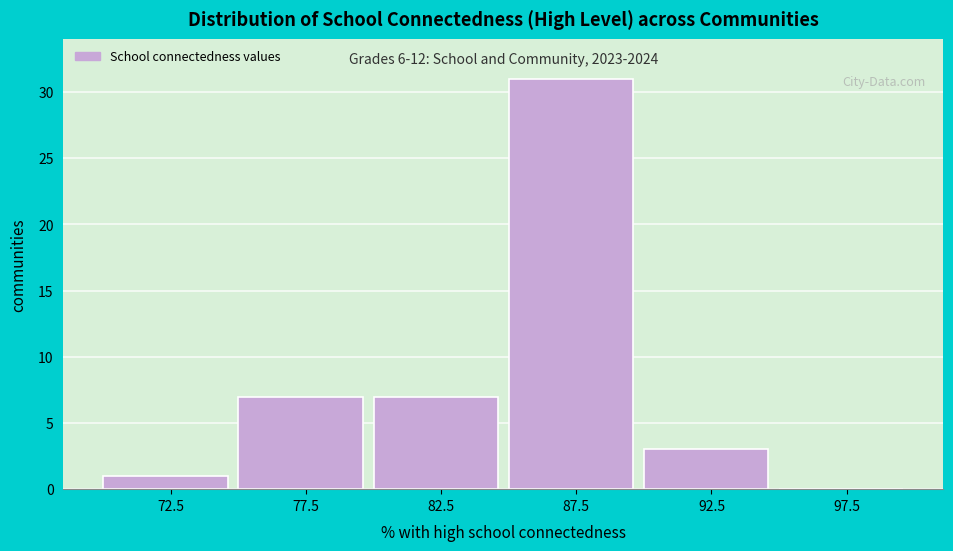

Over which range of the x-axis is the bar tallest?

85 to 90